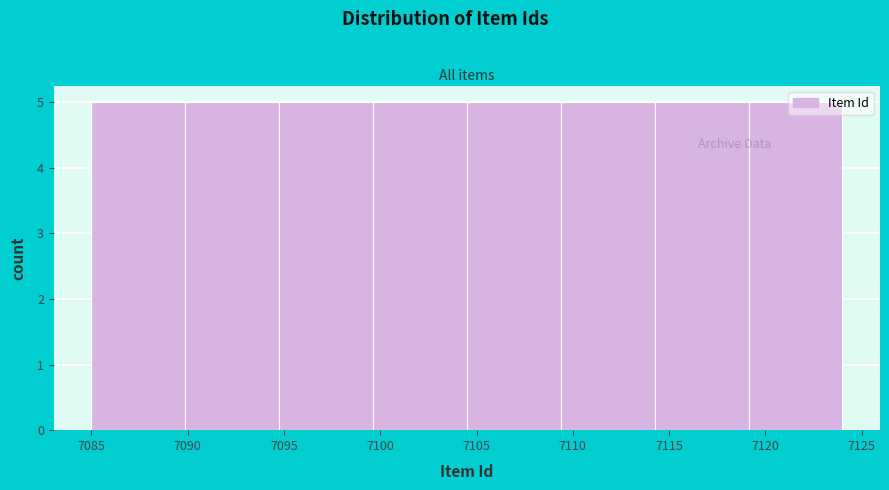

What is the height of the bar covering 7095.0 to 7099.5 on the x-axis? Neither the bar edges nor the heights are printed on the chart, so give them approximately, as read against the axes.

5